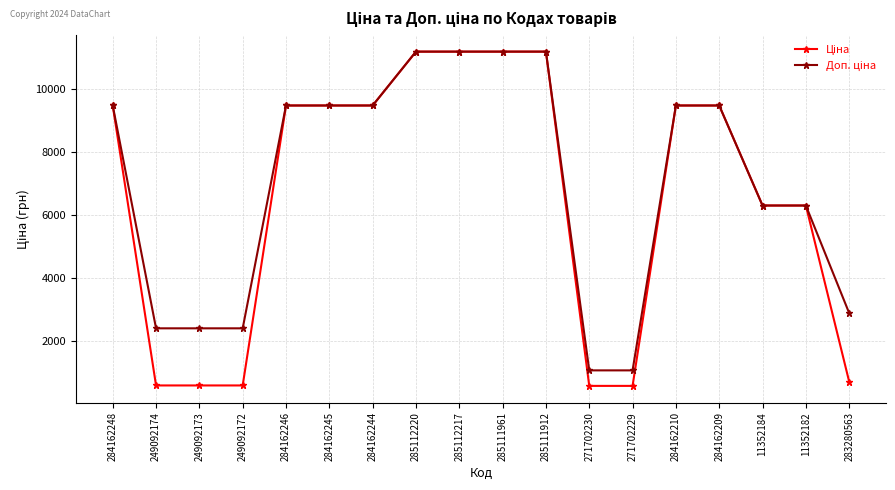

What is the label of the 13th point from the right?

284162245